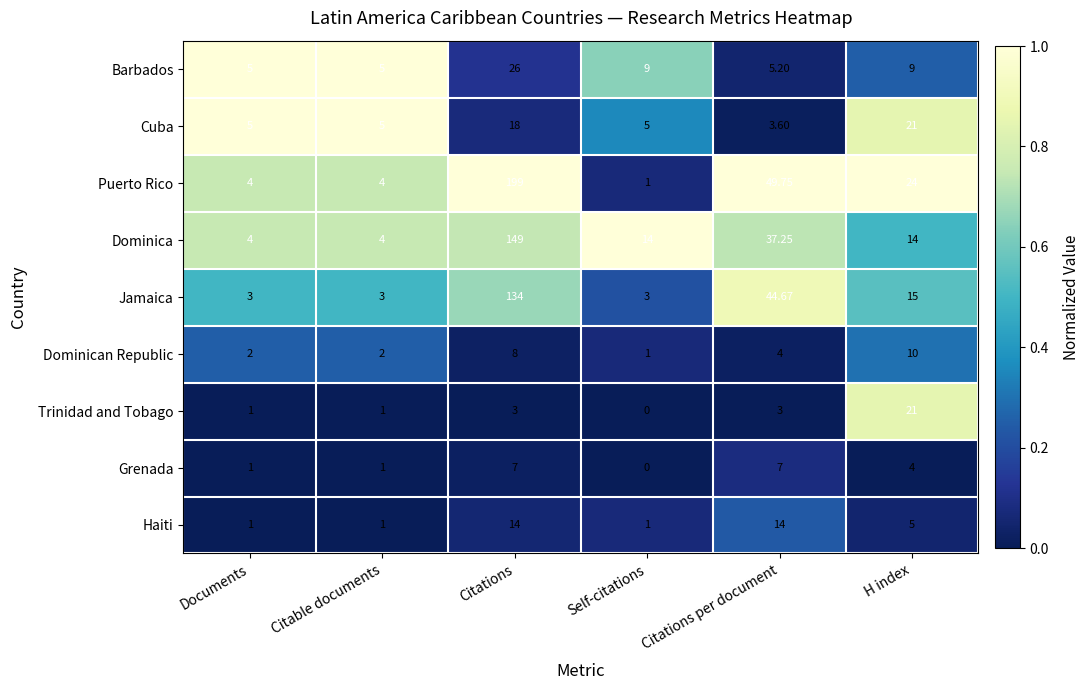

Where is Haiti nearest to the value 7?

H index